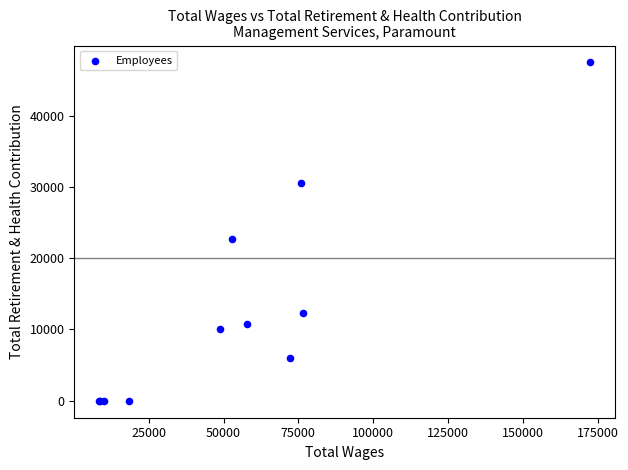

What Y value in the scatter plot is closest to 23723?

22681